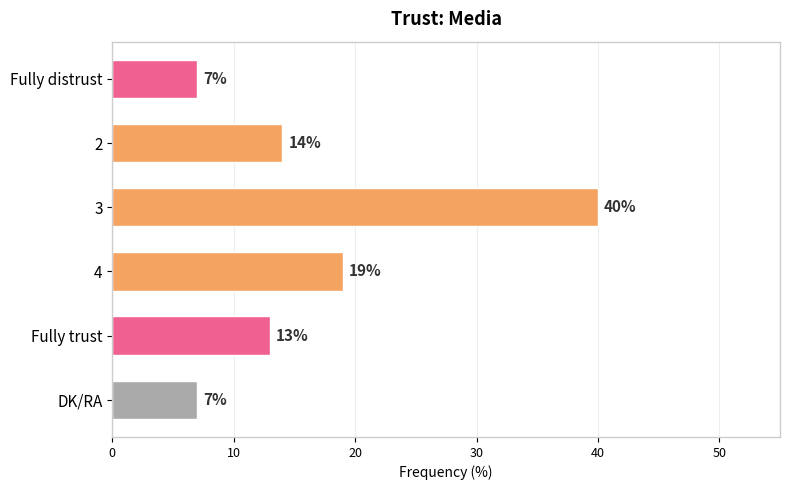

How many bars are there in total?

6